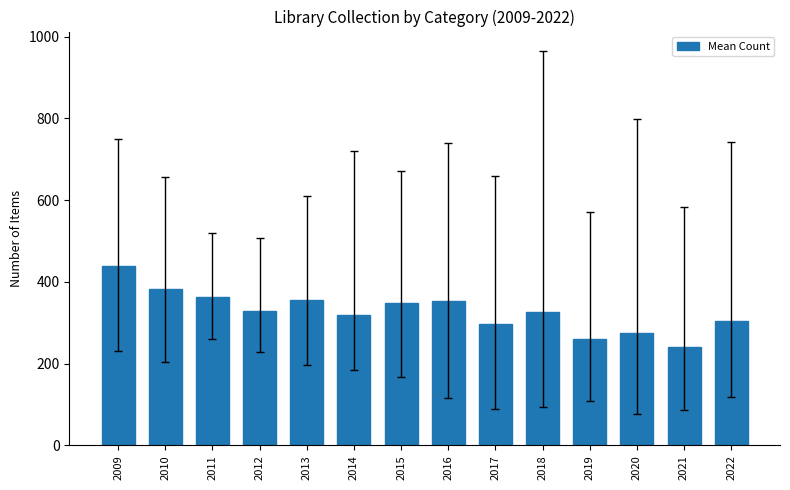

The value at 2011 is 364.0. True or false?

True